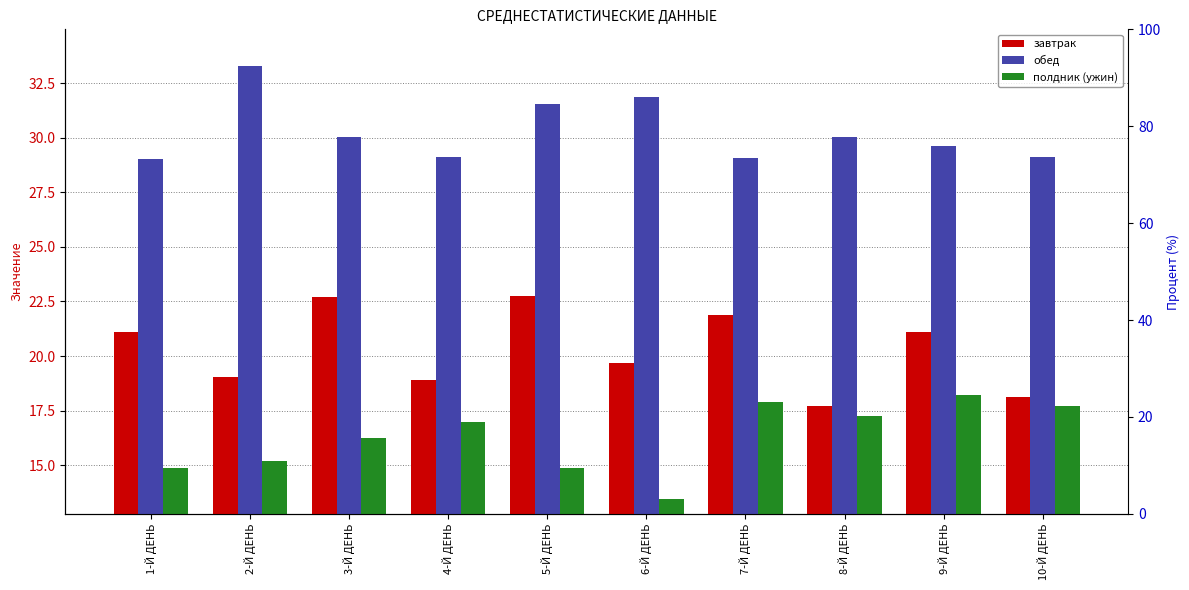

Is the value of полдник (ужин) at 5-Й ДЕНЬ greater than the value of завтрак at 6-Й ДЕНЬ?

No